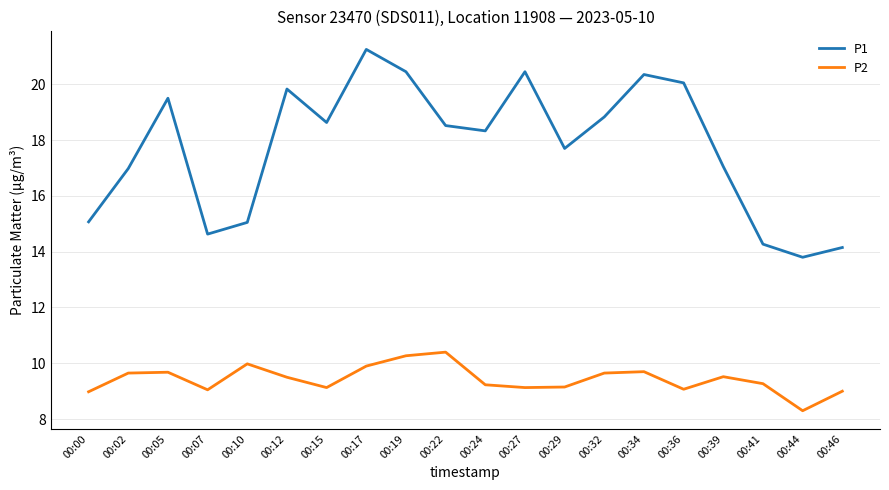

The P1 series shows 34.8 at 00:19. True or false?

False